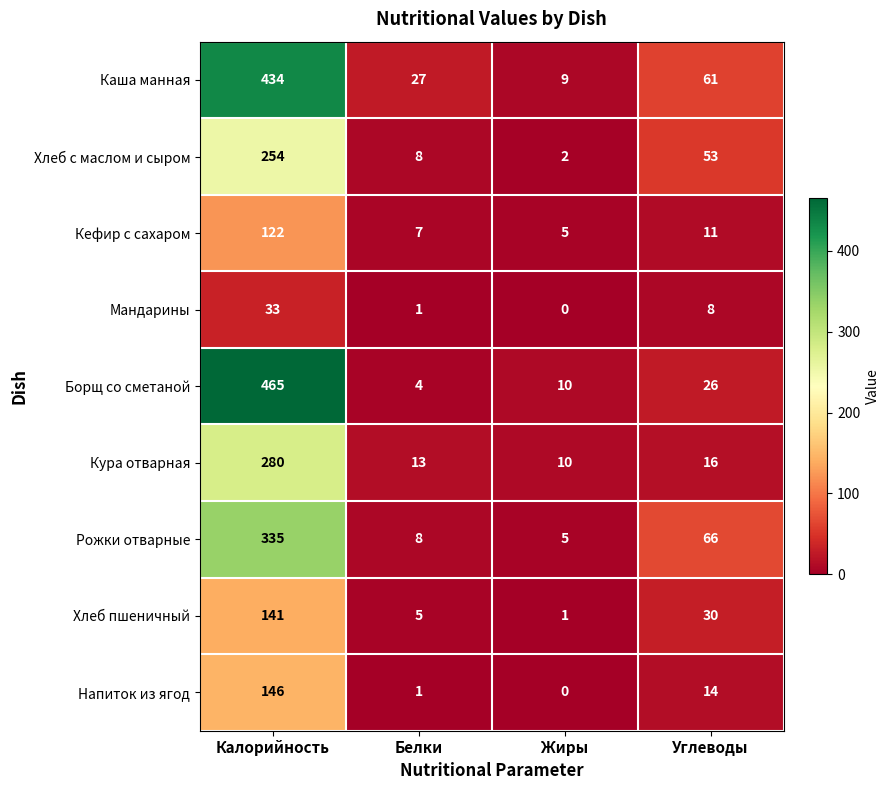

Rank the series by their maximum value, from lowest to highest.

Мандарины, Кефир с сахаром, Хлеб пшеничный, Напиток из ягод, Хлеб с маслом и сыром, Кура отварная, Рожки отварные, Каша манная, Борщ со сметаной